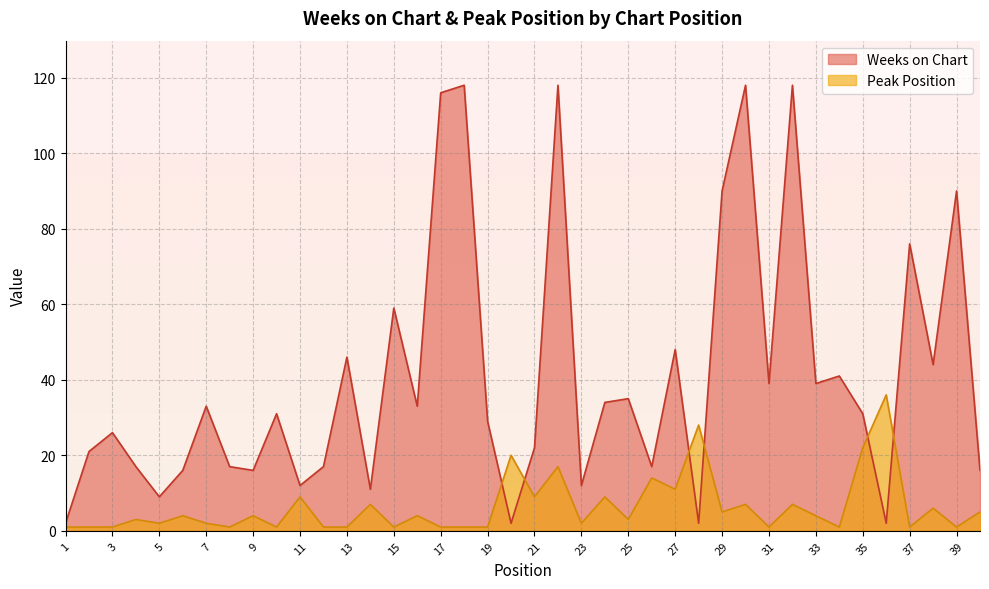

What is the sum of all Weeks on Chart values?

1623